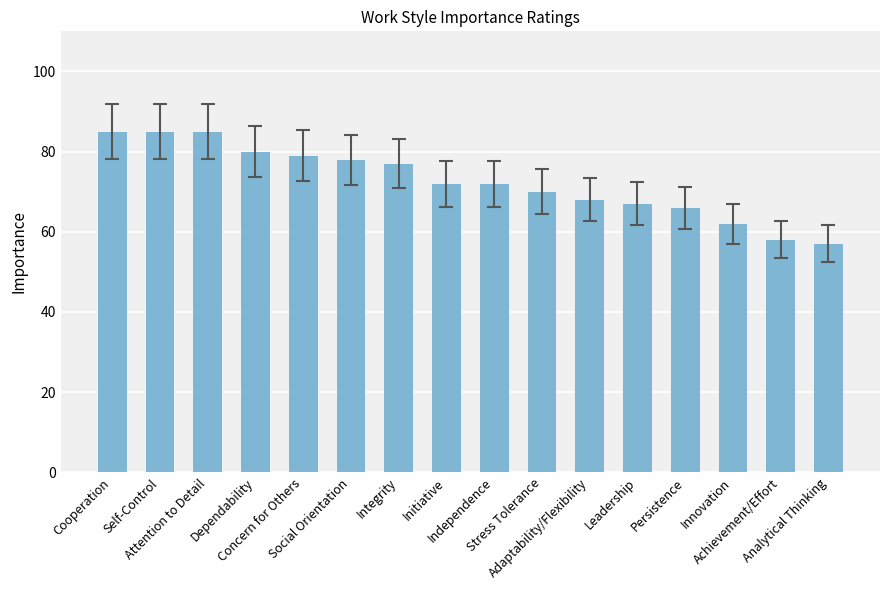

Reading left to right, extract all data points from this chart.

85	85	85	80	79	78	77	72	72	70	68	67	66	62	58	57